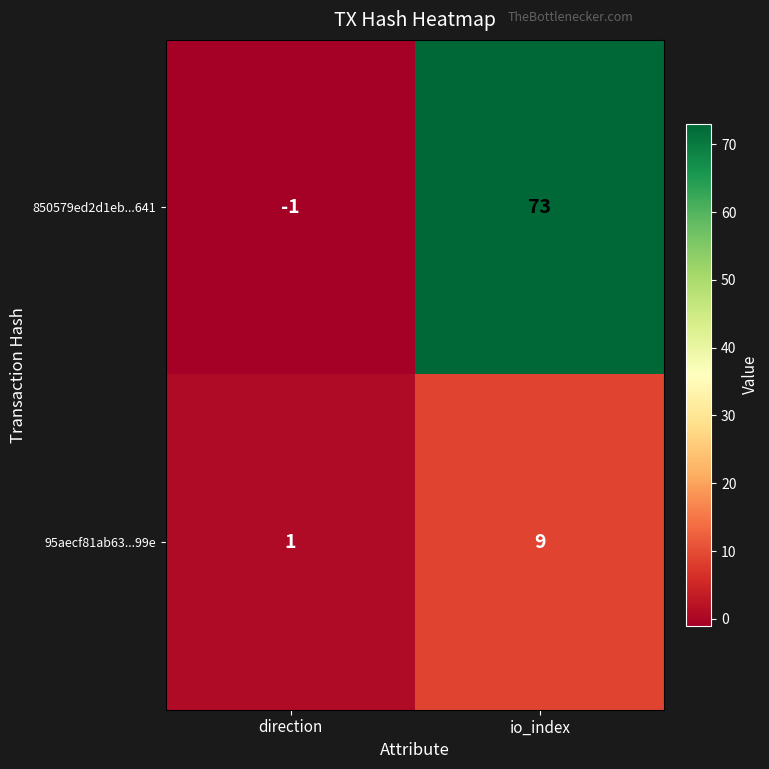

Reading right to left, what are all the values shown in this chart?

850579ed2d1eb...641: 73	-1
95aecf81ab63...99e: 9	1